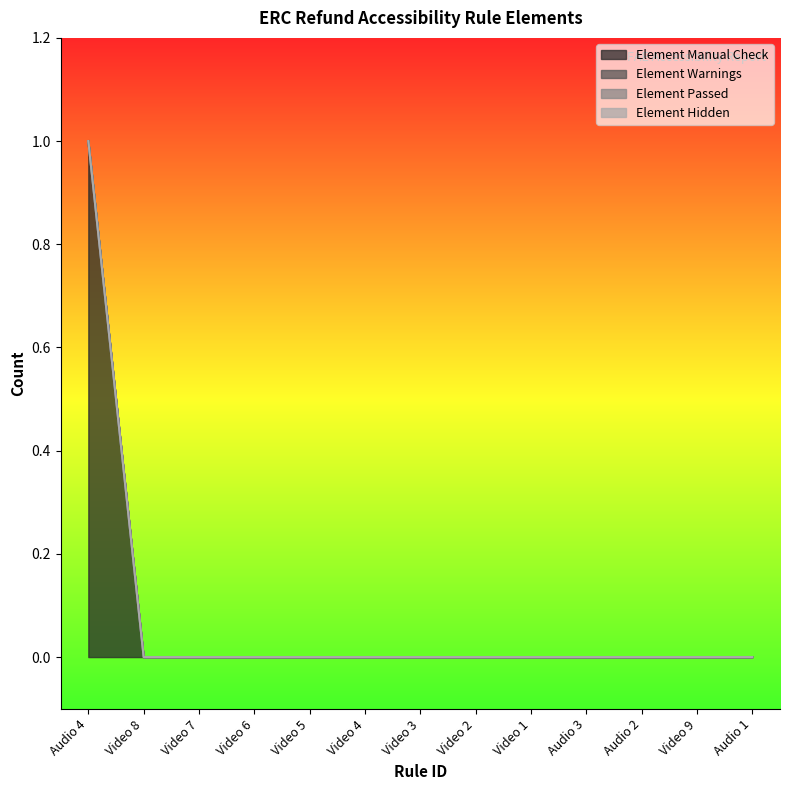

True or false: Element Passed and Element Manual Check intersect in this chart.

False